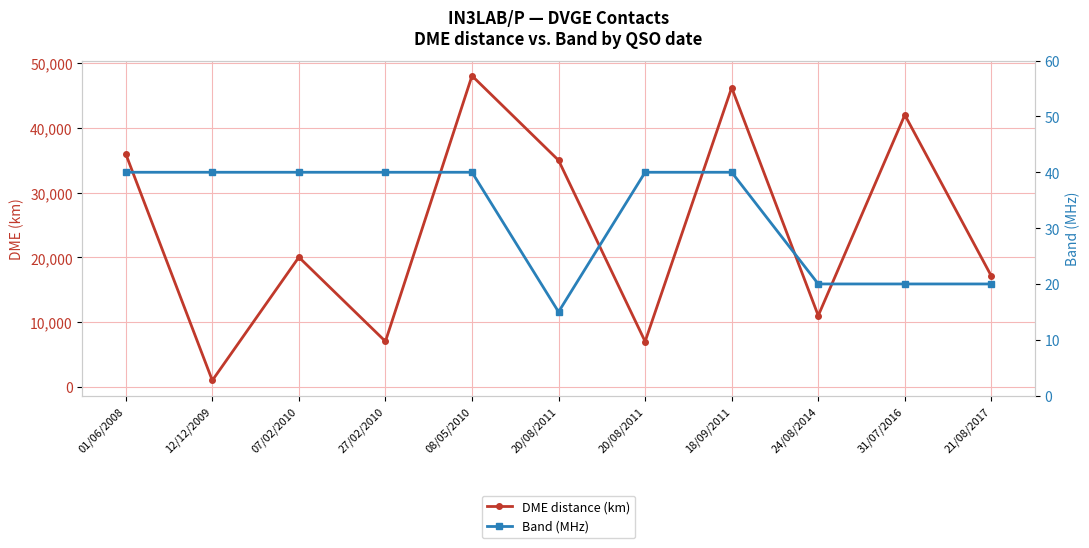

At which label is Band (MHz) closest to 27?

24/08/2014